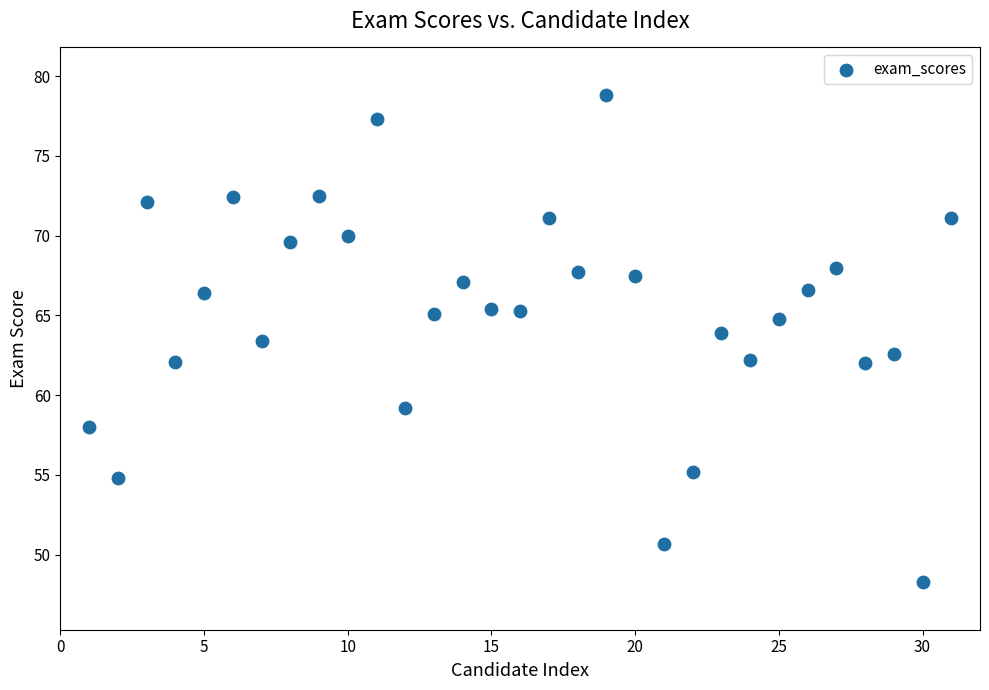

What is the range of X values (max minus min)?

30.0